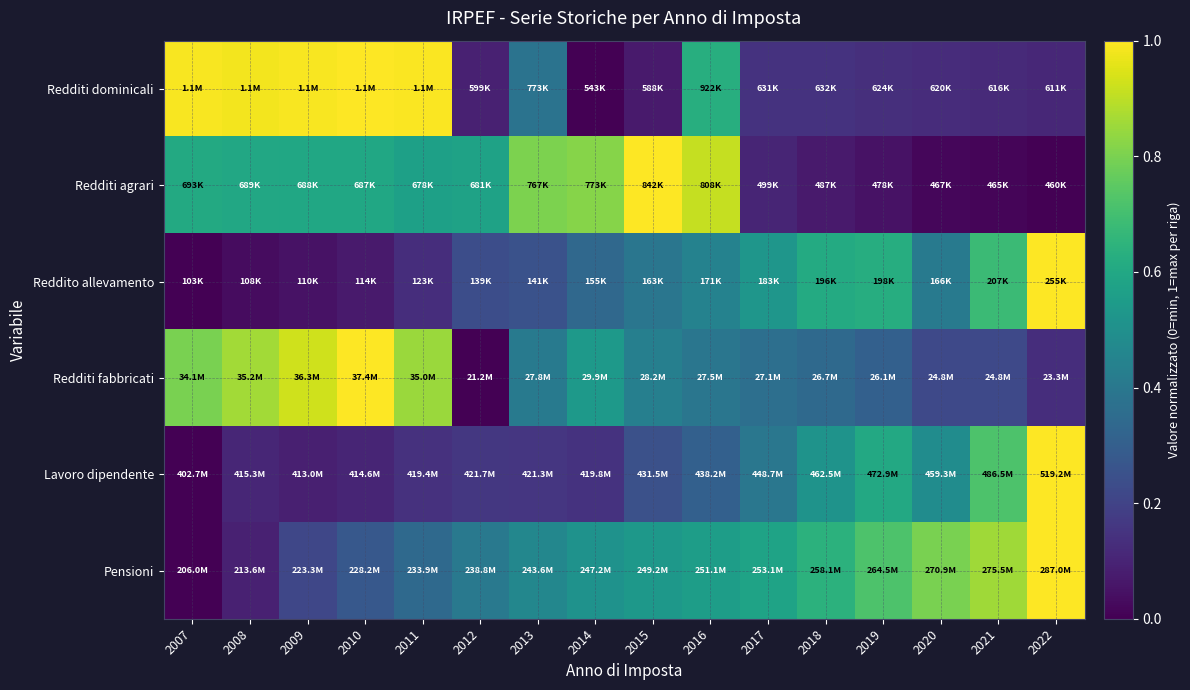

Reading right to left, transcribe all the data shown in this chart.

Redditi dominicali: 2022=0.1	2021=0.1	2020=0.1	2019=0.1	2018=0.1	2017=0.1	2016=0.6	2015=0.1	2014=0.0	2013=0.4	2012=0.1	2011=1.0	2010=1.0	2009=1.0	2008=1.0	2007=1.0
Redditi agrari: 2022=0.0	2021=0.0	2020=0.0	2019=0.0	2018=0.1	2017=0.1	2016=0.9	2015=1.0	2014=0.8	2013=0.8	2012=0.6	2011=0.6	2010=0.6	2009=0.6	2008=0.6	2007=0.6
Reddito allevamento: 2022=1.0	2021=0.7	2020=0.4	2019=0.6	2018=0.6	2017=0.5	2016=0.4	2015=0.4	2014=0.3	2013=0.3	2012=0.2	2011=0.1	2010=0.1	2009=0.0	2008=0.0	2007=0.0
Redditi fabbricati: 2022=0.1	2021=0.2	2020=0.2	2019=0.3	2018=0.3	2017=0.4	2016=0.4	2015=0.4	2014=0.5	2013=0.4	2012=0.0	2011=0.9	2010=1.0	2009=0.9	2008=0.9	2007=0.8
Lavoro dipendente: 2022=1.0	2021=0.7	2020=0.5	2019=0.6	2018=0.5	2017=0.4	2016=0.3	2015=0.2	2014=0.1	2013=0.2	2012=0.2	2011=0.1	2010=0.1	2009=0.1	2008=0.1	2007=0.0
Pensioni: 2022=1.0	2021=0.9	2020=0.8	2019=0.7	2018=0.6	2017=0.6	2016=0.6	2015=0.5	2014=0.5	2013=0.5	2012=0.4	2011=0.3	2010=0.3	2009=0.2	2008=0.1	2007=0.0